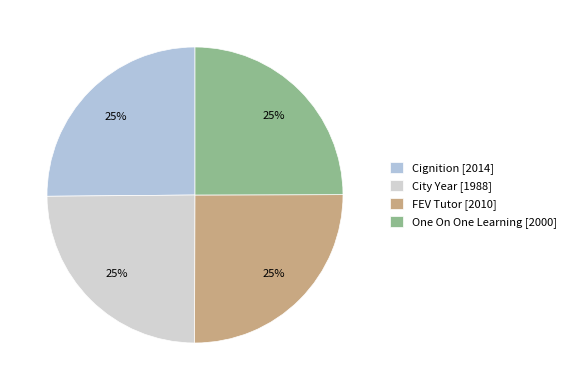

How many slices are in this pie chart?

4